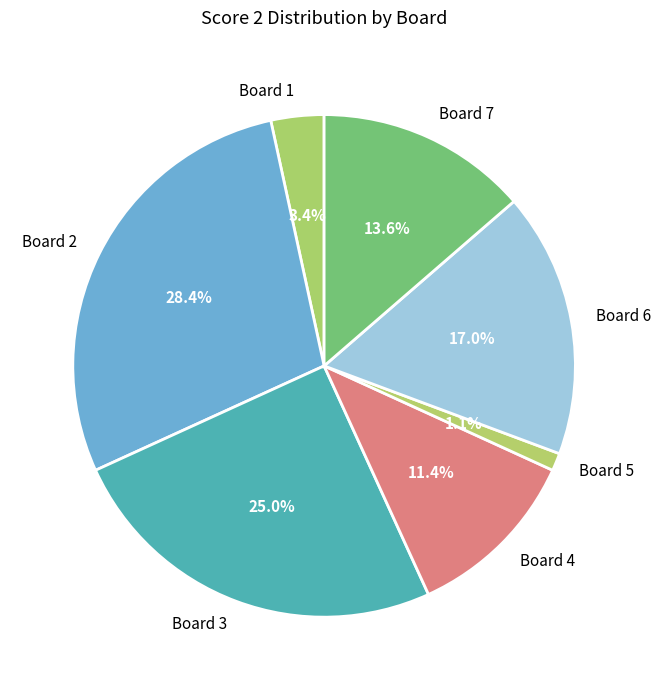

What percentage is the Board 5 slice, to the nearest percent?

1%